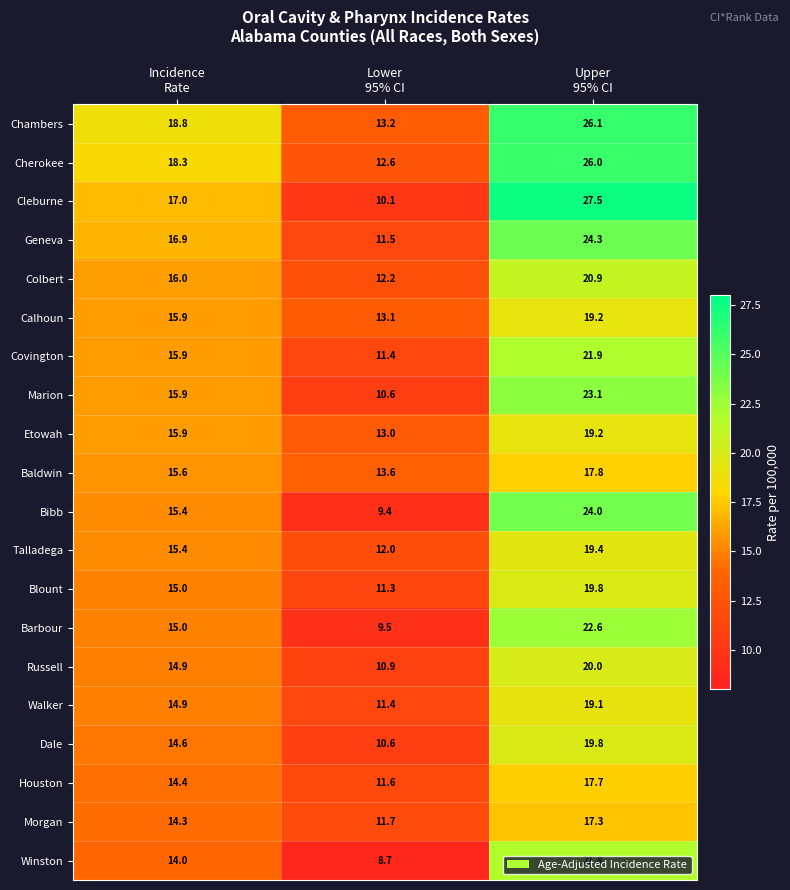

What is the sum of all Russell values?

45.8